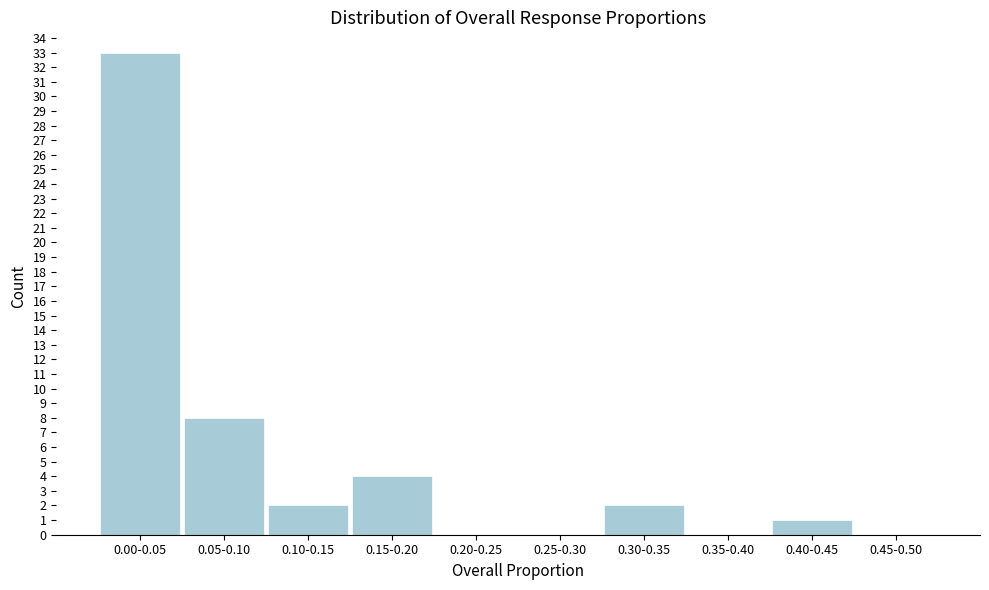

Reading left to right, what are all the values shown in this chart?

0.00-0.05=33	0.05-0.10=8	0.10-0.15=2	0.15-0.20=4	0.20-0.25=0	0.25-0.30=0	0.30-0.35=2	0.35-0.40=0	0.40-0.45=1	0.45-0.50=0